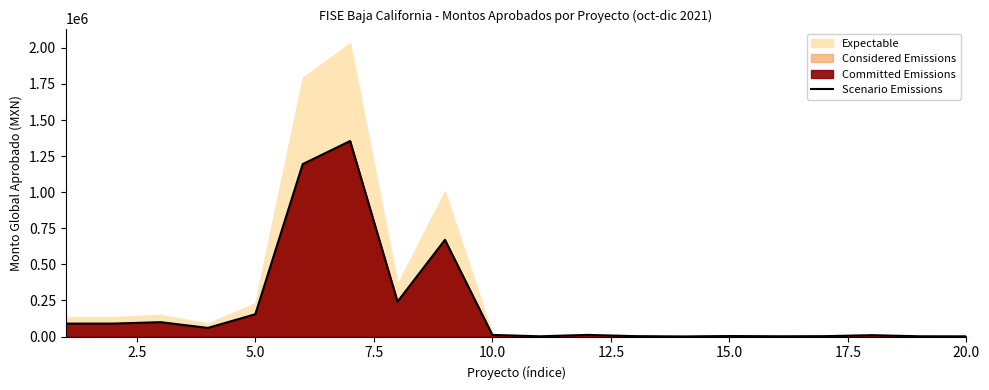

How many data points are less than 11635?

10